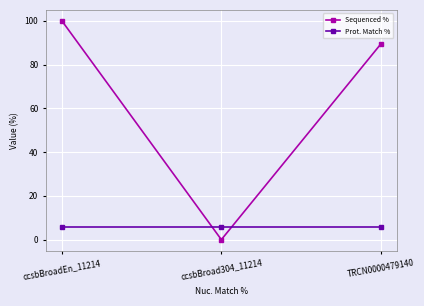

What is the difference between the Sequenced % values at ccsbBroadEn_11214 and TRCN0000479140?

10.6